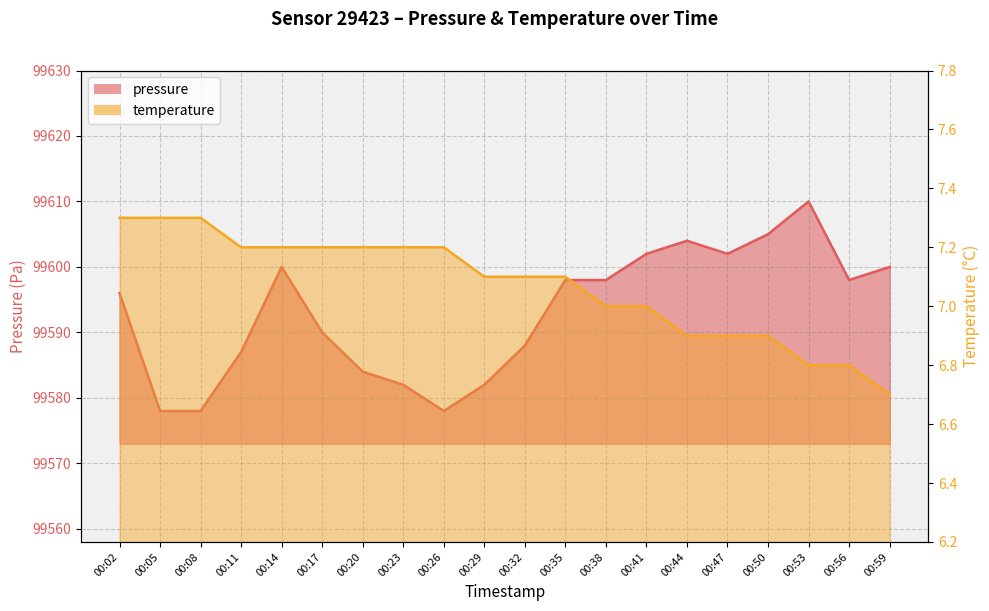

What value does the temperature series have at 00:17?

7.2